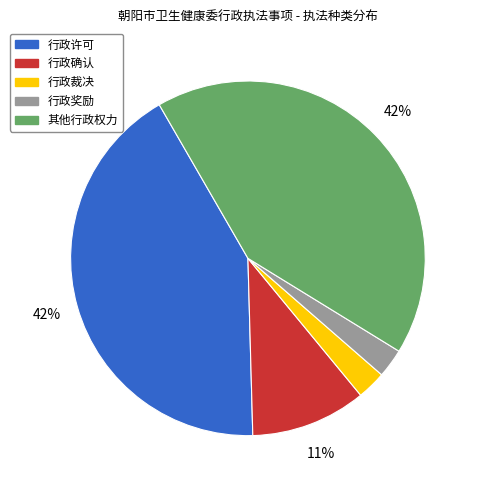

Is there any slice that represents more than half of the pie?

No